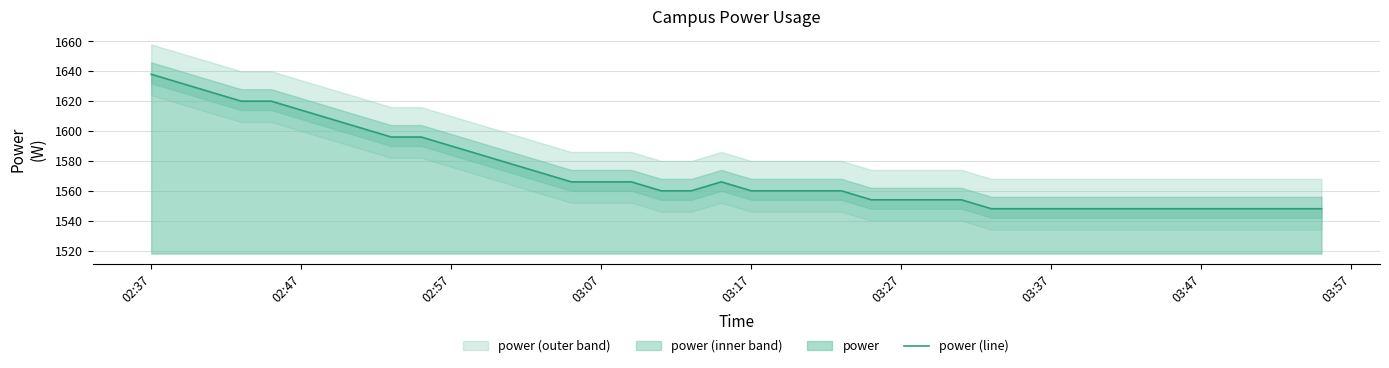

How many lines are shown in the chart?

1